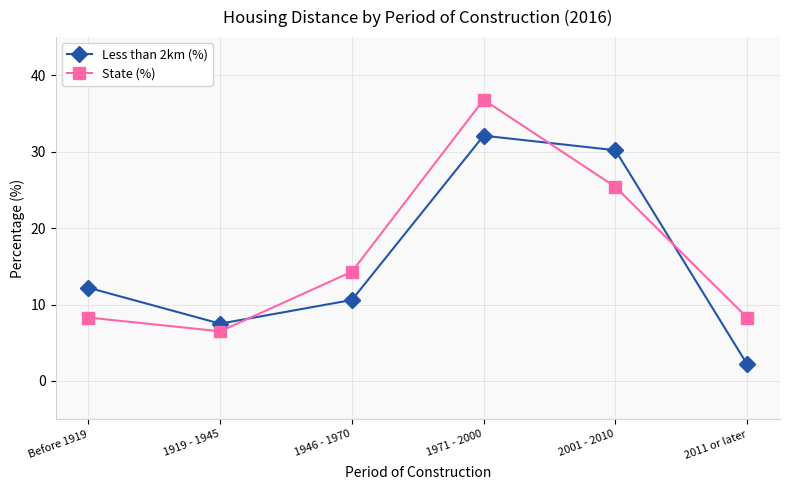

What are all the series names shown in the legend?

Less than 2km (%), State (%)